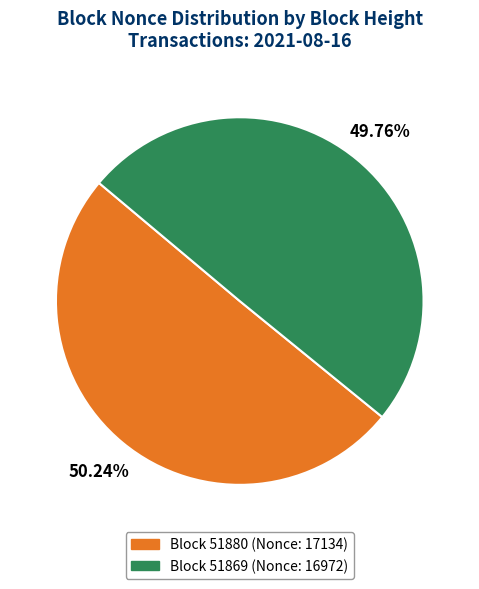

Does any single category account for the majority?

Yes